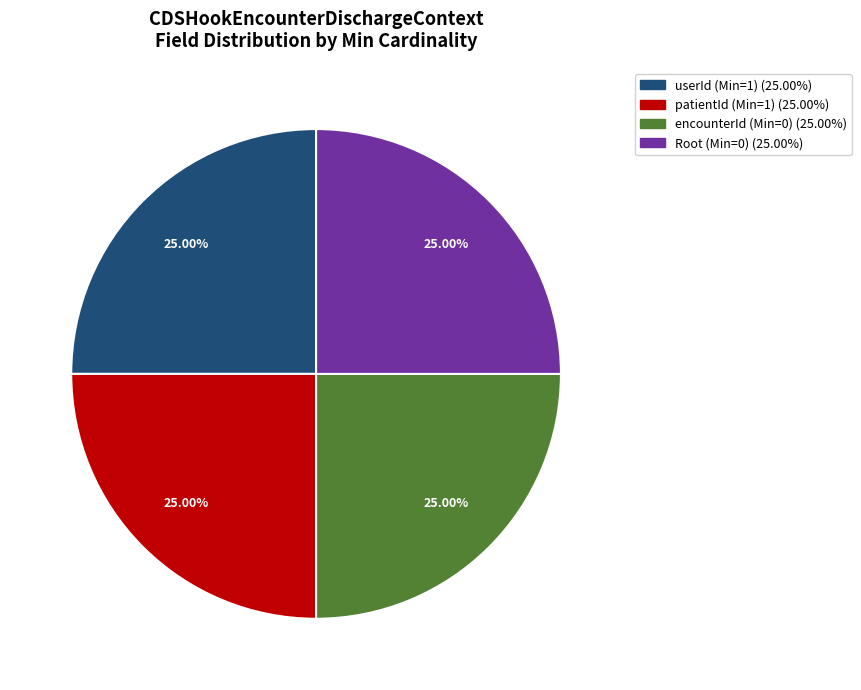

Does any single category account for the majority?

No